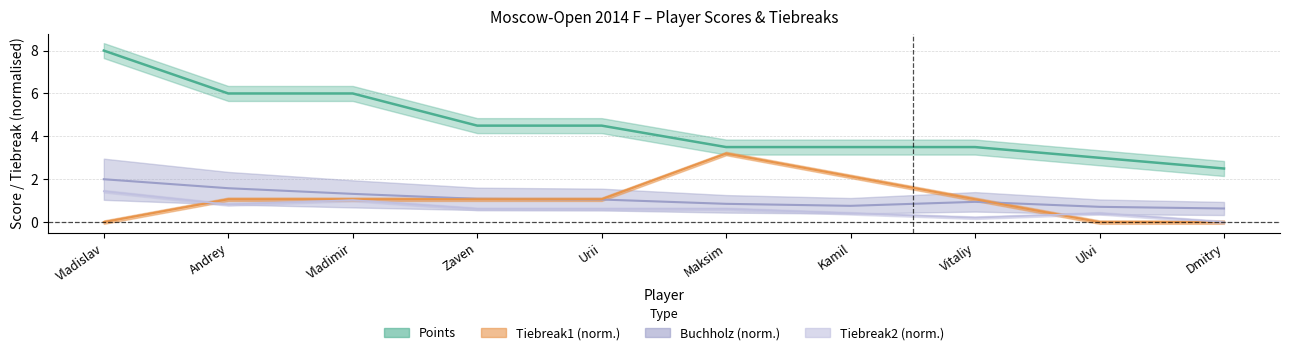

List the labels in order of Tiebreak1 value, largest first.

Maksim, Kamil, Andrey, Vladimir, Zaven, Urii, Vitaliy, Vladislav, Ulvi, Dmitry